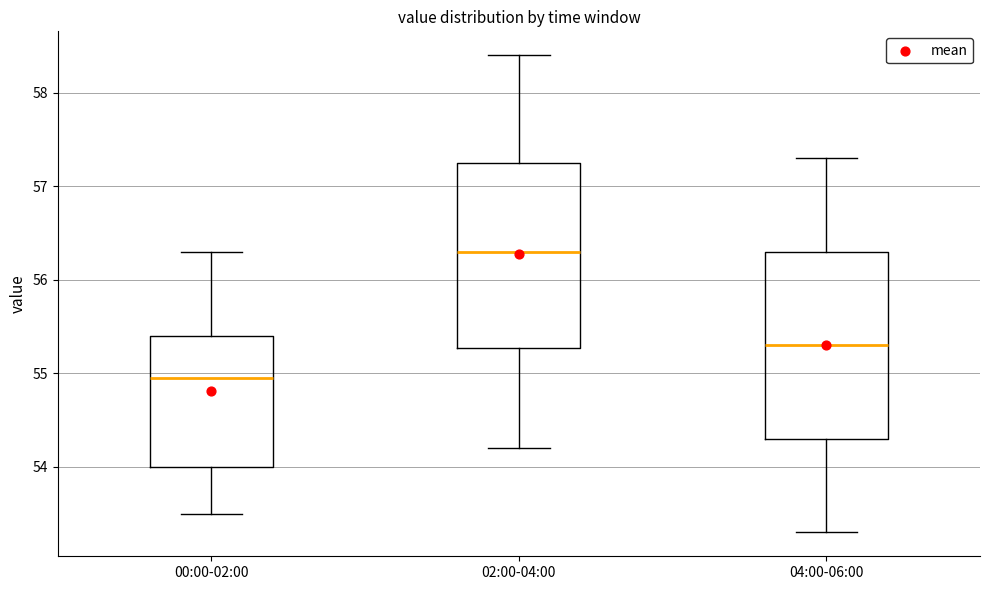

Where is the upper edge of the box for 04:00-06:00 on the y-axis? The values are not printed on the chart, so give them approximately, as read against the axis.

56.3